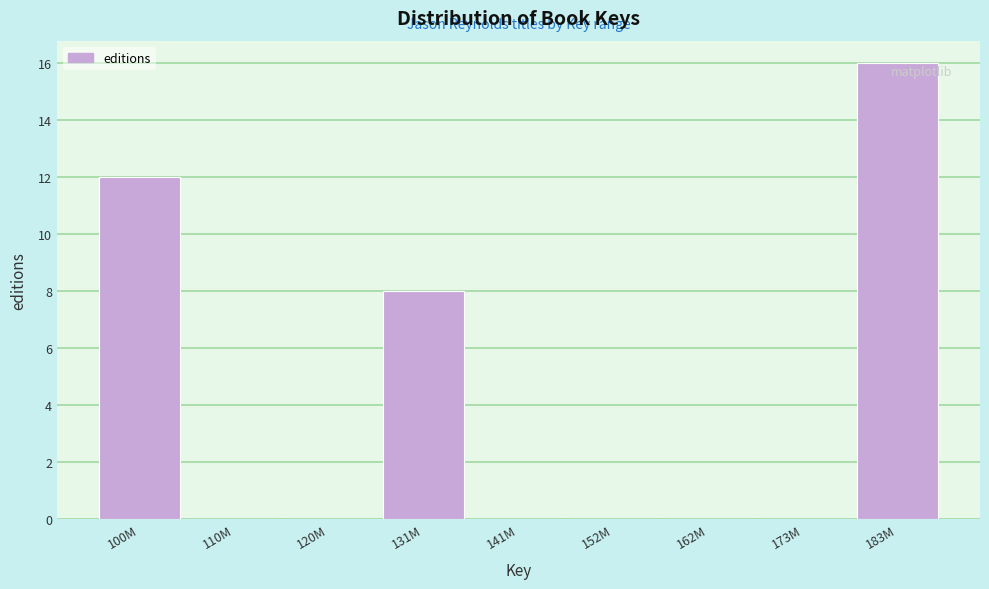

Reading right to left, extract all data points from this chart.

183M=16	173M=0	162M=0	152M=0	141M=0	131M=8	120M=0	110M=0	100M=12